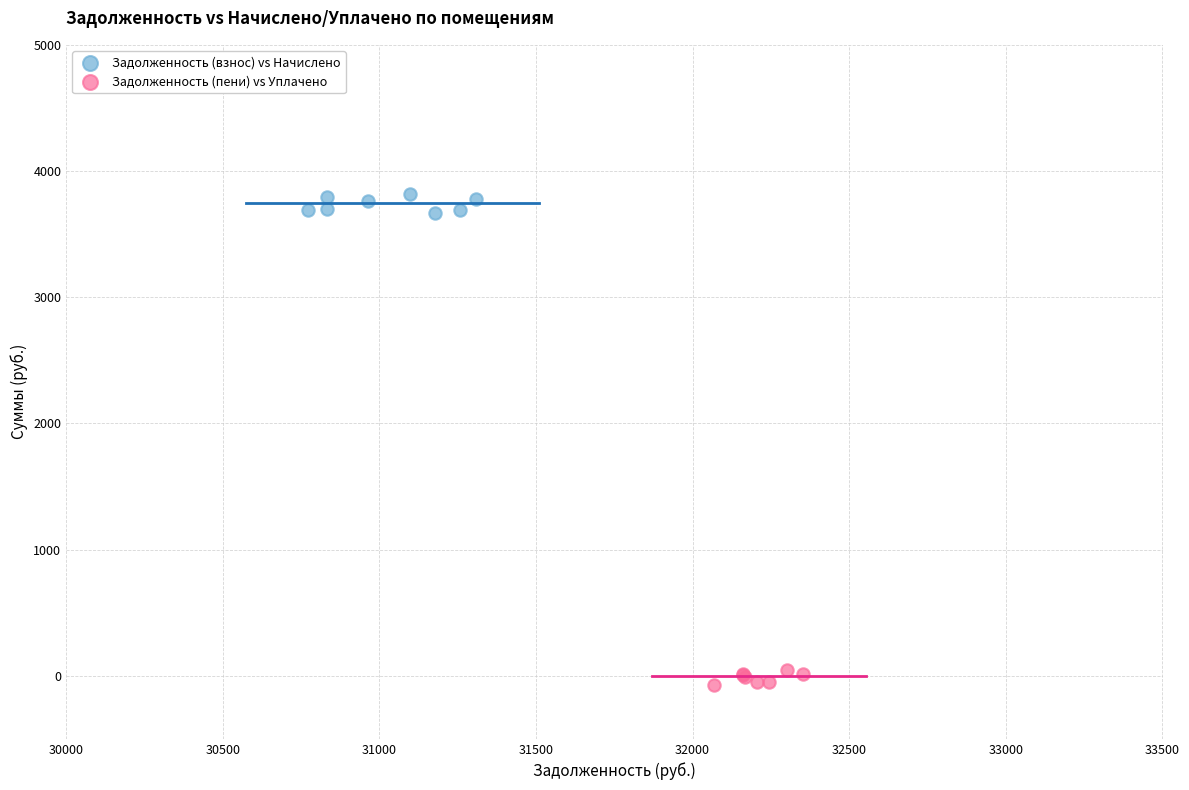

Which series contains the lowest Y value?

Задолженность (пени) vs Уплачено